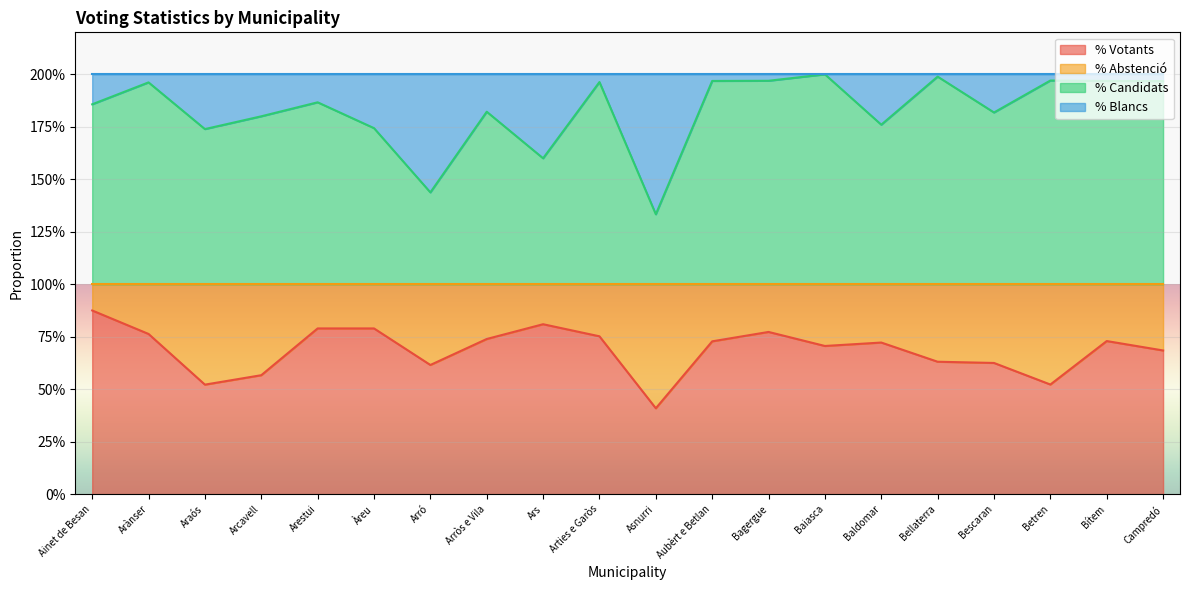

What is the difference between the second highest and minimum values in the % Votants series?

0.4